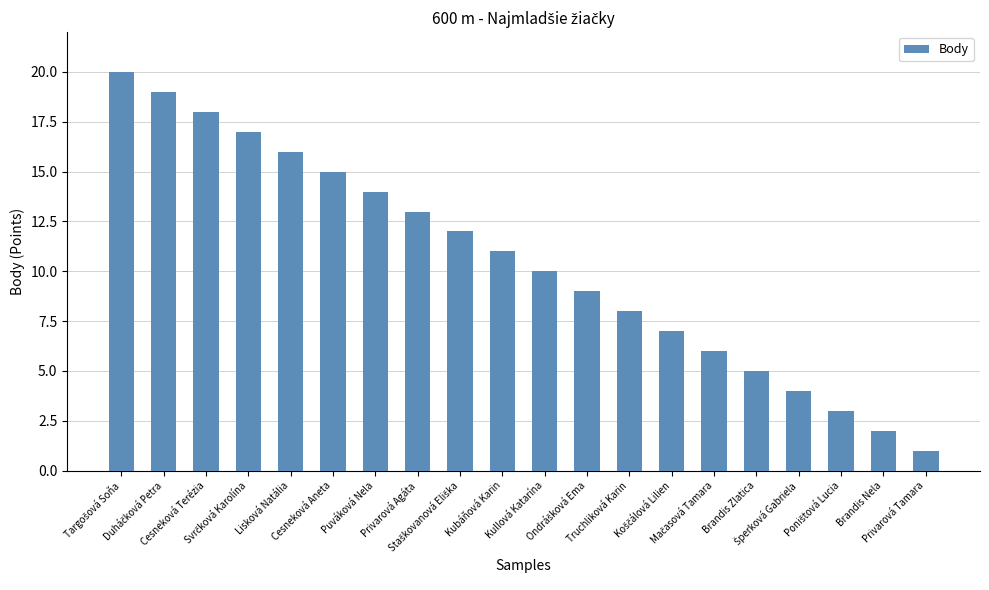

Reading left to right, list all the values displayed in this chart.

20	19	18	17	16	15	14	13	12	11	10	9	8	7	6	5	4	3	2	1